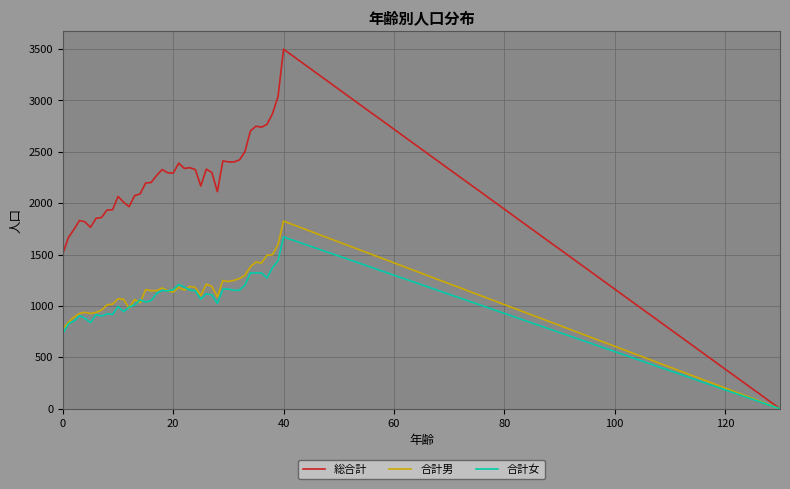

What is the maximum value shown in the chart?

3499